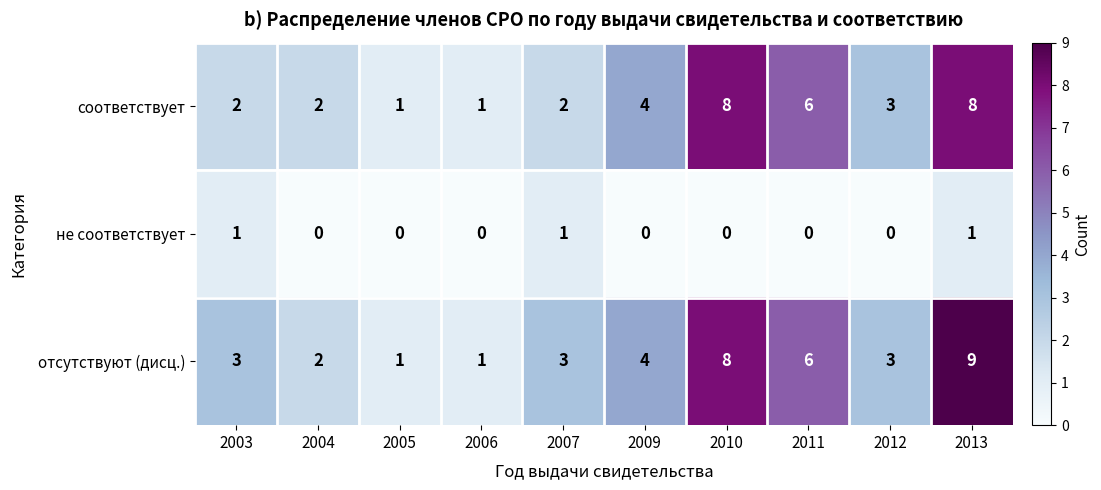

What is the sum of all не соответствует values?

3